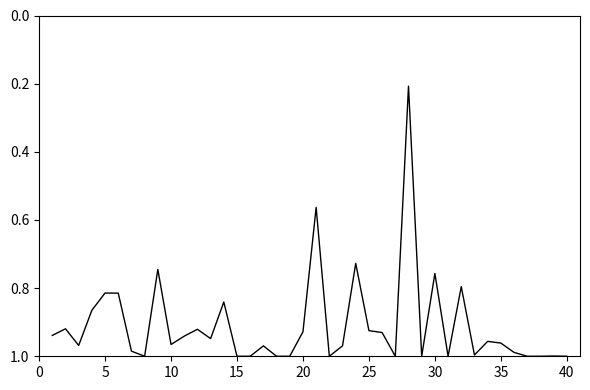

Between 30 and 40, which is larger?

40